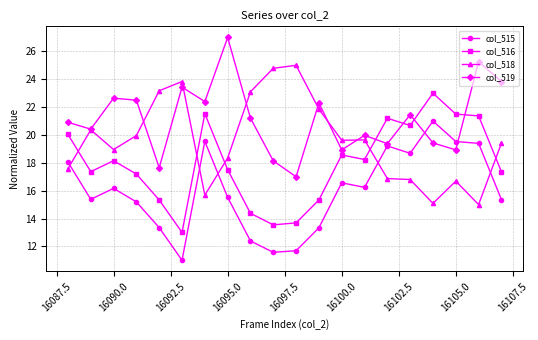

How many data points in col_516 are above 18?

10